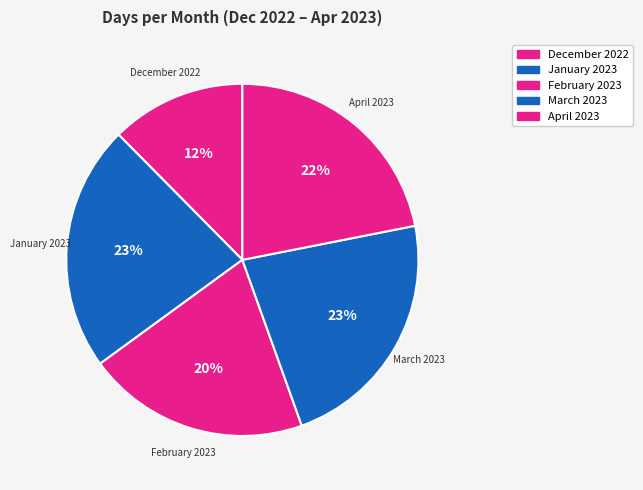

What is the ratio of the value at April 2023 to the value at February 2023?

1.1